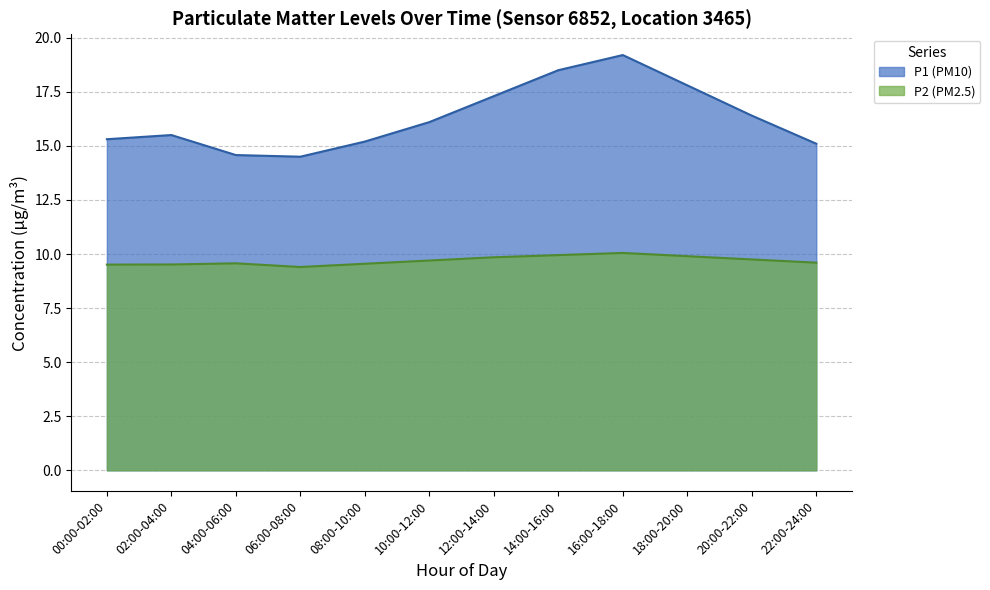

Rank the series by their maximum value, from highest to lowest.

P1 (PM10), P2 (PM2.5)